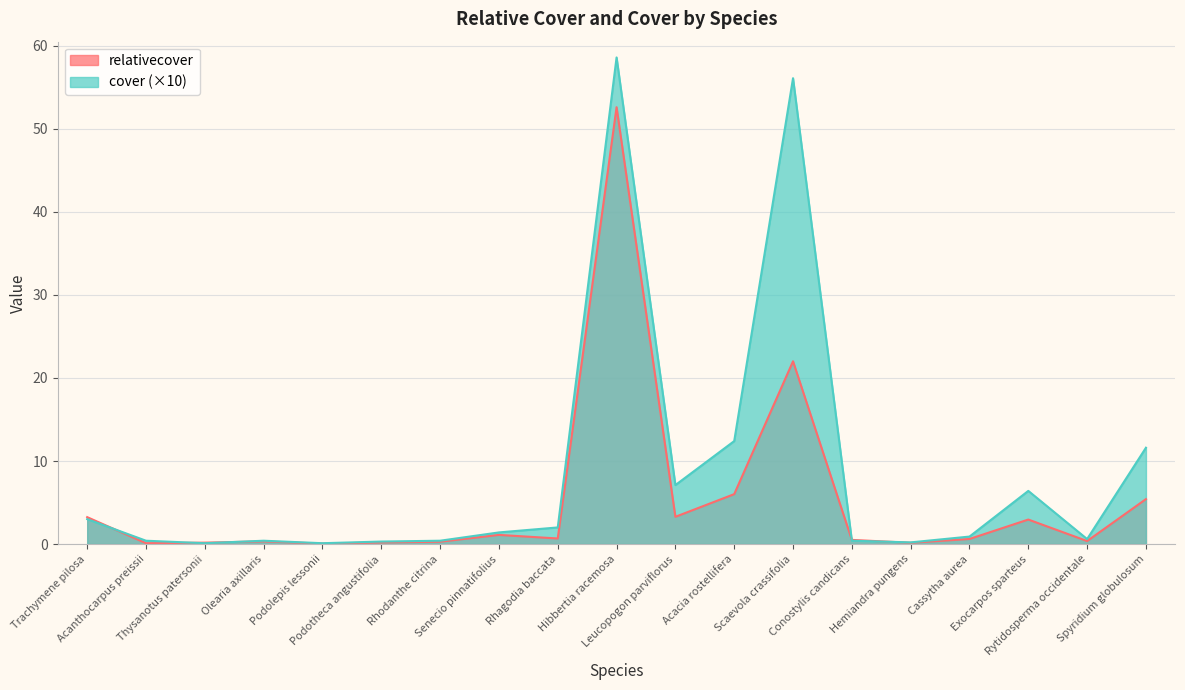

Reading left to right, list all the values displayed in this chart.

relativecover: Trachymene pilosa=3.2	Acanthocarpus preissii=0.1	Thysanotus patersonii=0.2	Olearia axillaris=0.3	Podolepis lessonii=0.1	Podotheca angustifolia=0.2	Rhodanthe citrina=0.3	Senecio pinnatifolius=1.1	Rhagodia baccata=0.7	Hibbertia racemosa=52.6	Leucopogon parviflorus=3.3	Acacia rostellifera=6.0	Scaevola crassifolia=22.0	Conostylis candicans=0.5	Hemiandra pungens=0.1	Cassytha aurea=0.6	Exocarpos sparteus=3.0	Rytidosperma occidentale=0.4	Spyridium globulosum=5.4
cover: Trachymene pilosa=3.0	Acanthocarpus preissii=0.4	Thysanotus patersonii=0.1	Olearia axillaris=0.4	Podolepis lessonii=0.1	Podotheca angustifolia=0.3	Rhodanthe citrina=0.4	Senecio pinnatifolius=1.4	Rhagodia baccata=2.0	Hibbertia racemosa=58.6	Leucopogon parviflorus=7.1	Acacia rostellifera=12.4	Scaevola crassifolia=56.1	Conostylis candicans=0.4	Hemiandra pungens=0.2	Cassytha aurea=0.9	Exocarpos sparteus=6.4	Rytidosperma occidentale=0.6	Spyridium globulosum=11.6